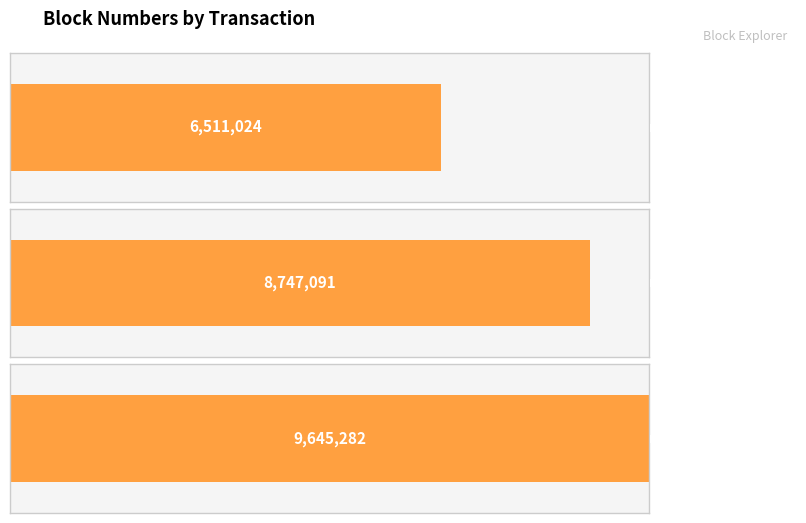

Does the chart contain stacked bars?

No